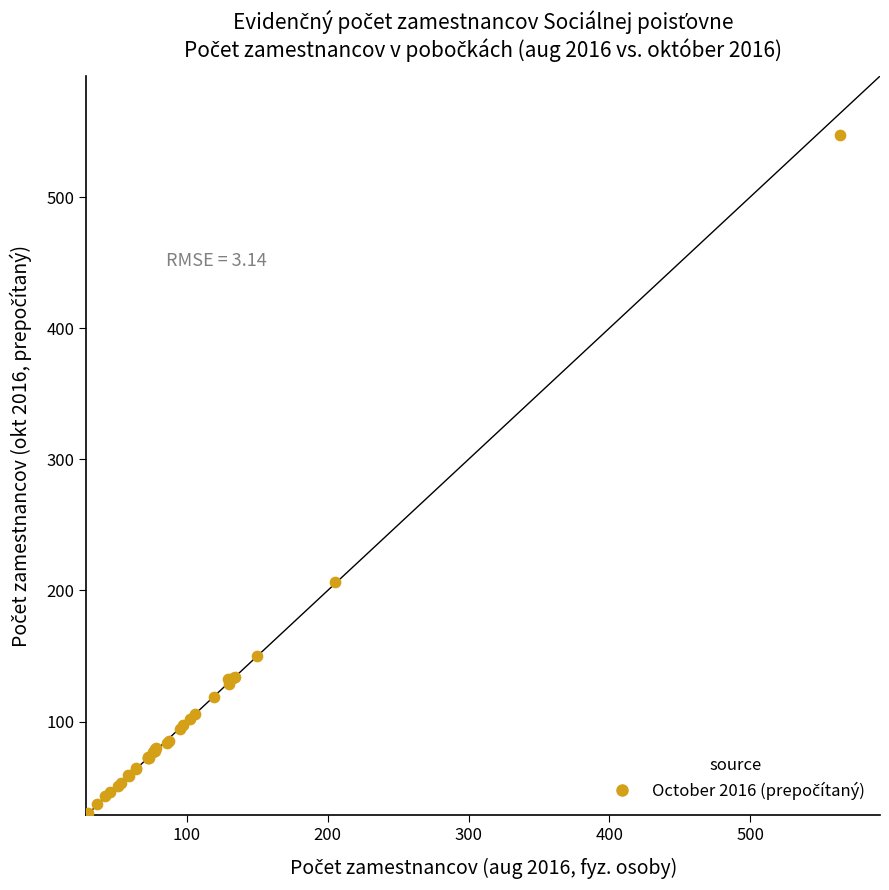

What Y value in the scatter plot is closest to 288?

206.5